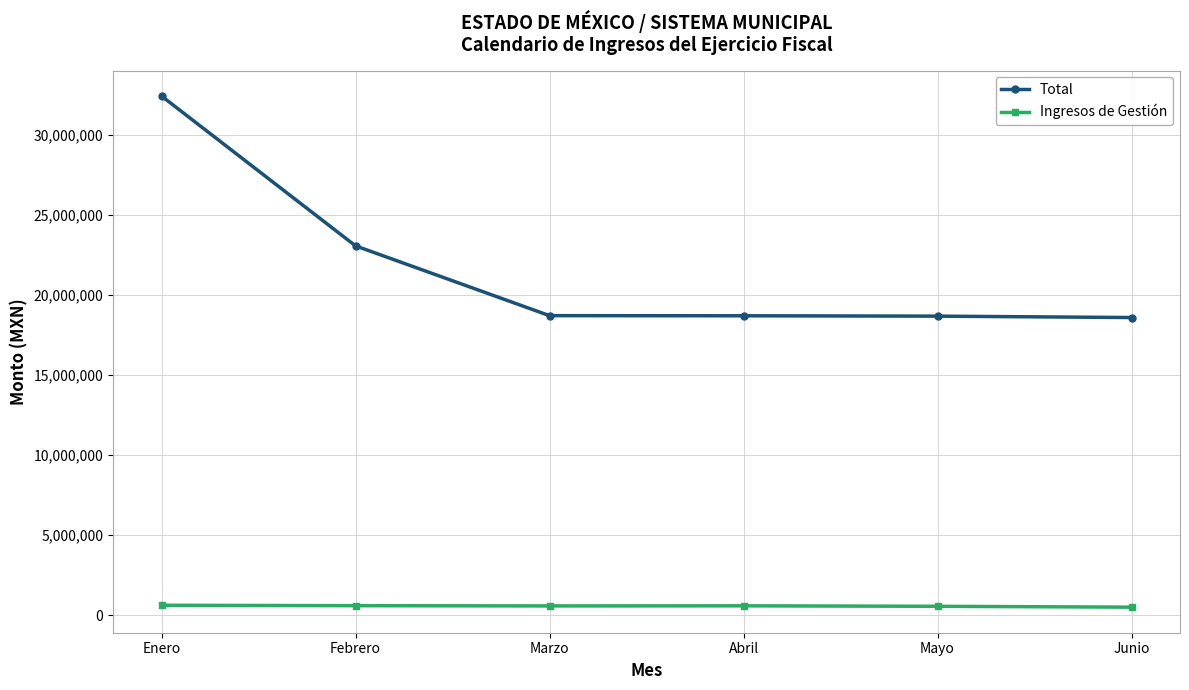

Count the number of categories in the chart.

6